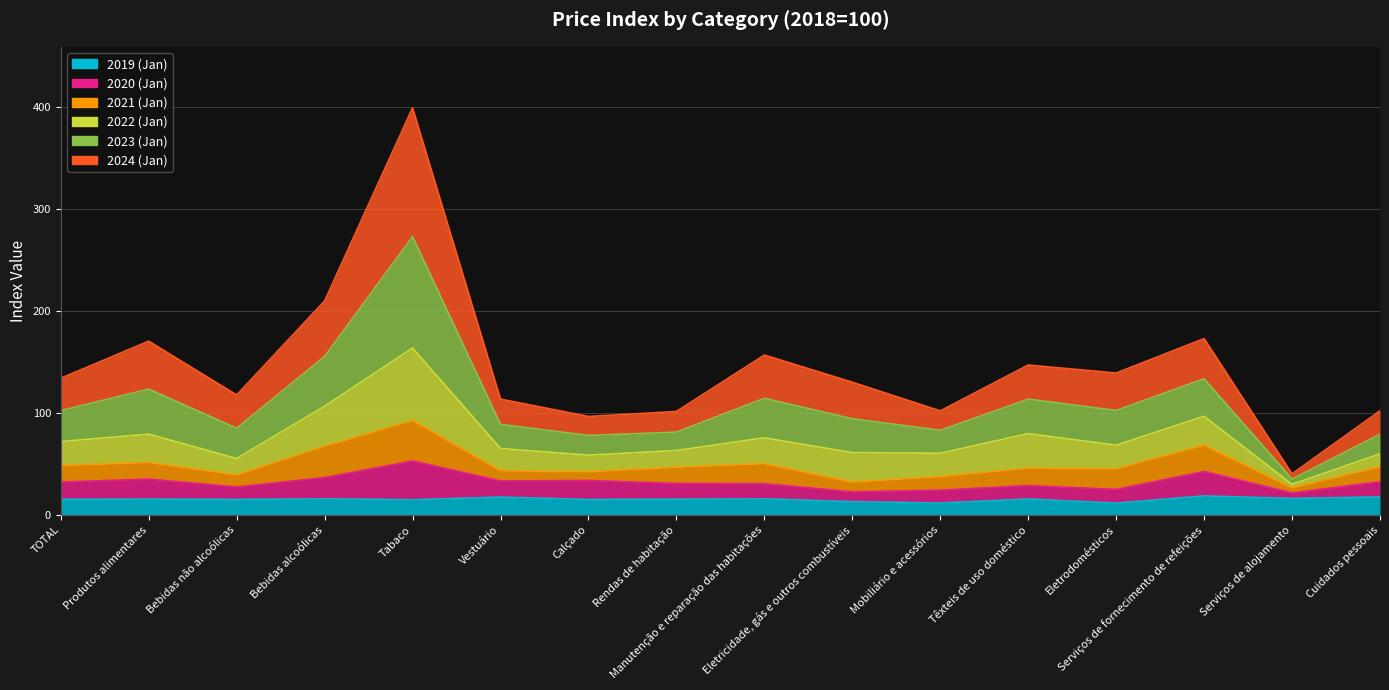

Does the chart display data point markers on the line(s)?

No